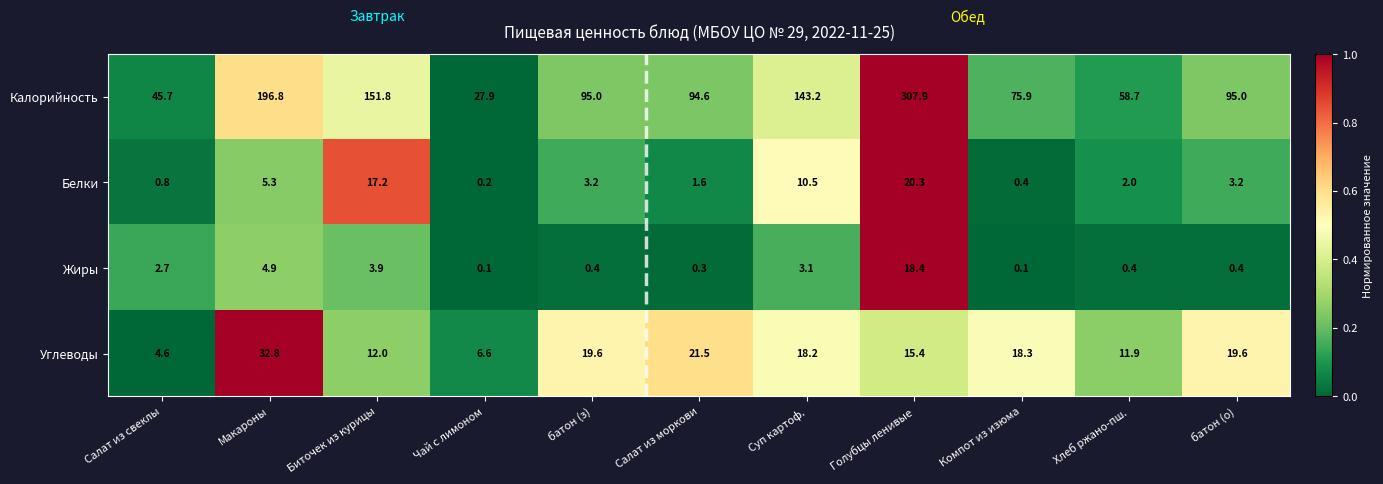

At which label does Калорийность first exceed 95?

Макароны